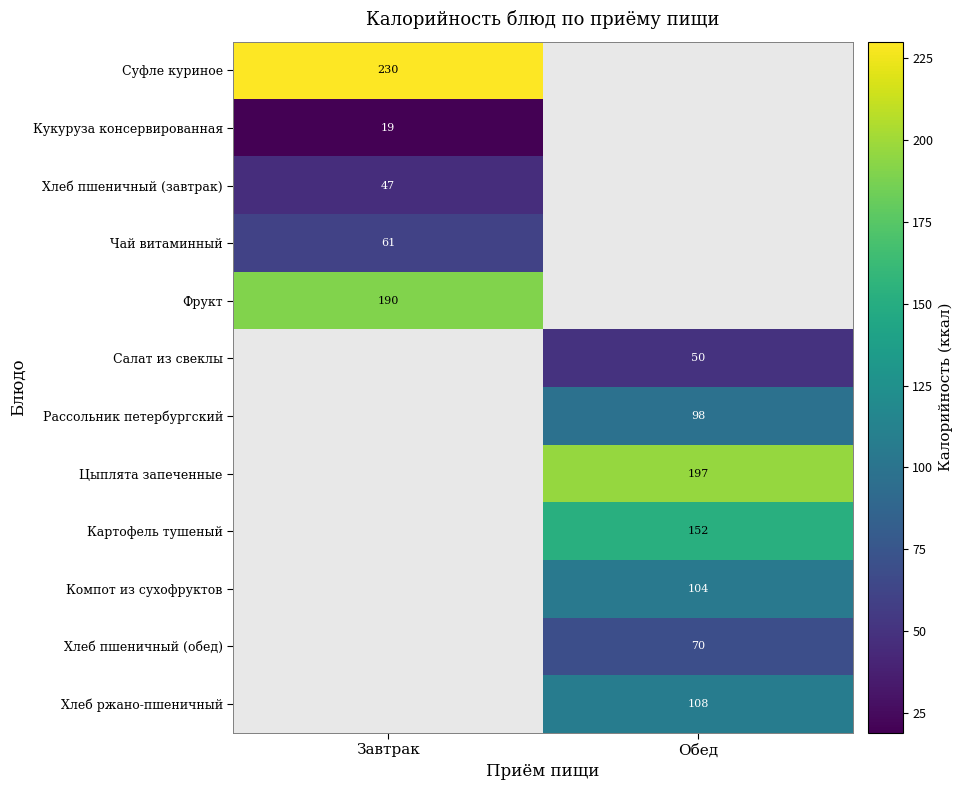

The value of Рассольник петербургский at Обед is 98. True or false?

True